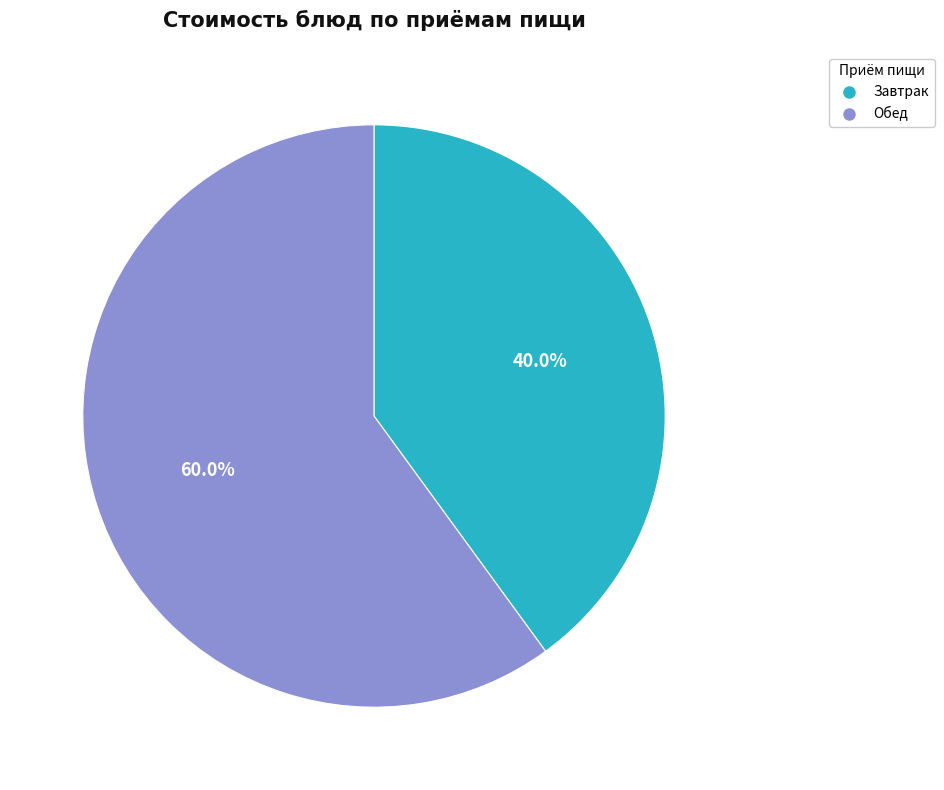

Rank the categories by value from highest to lowest.

Обед, Завтрак